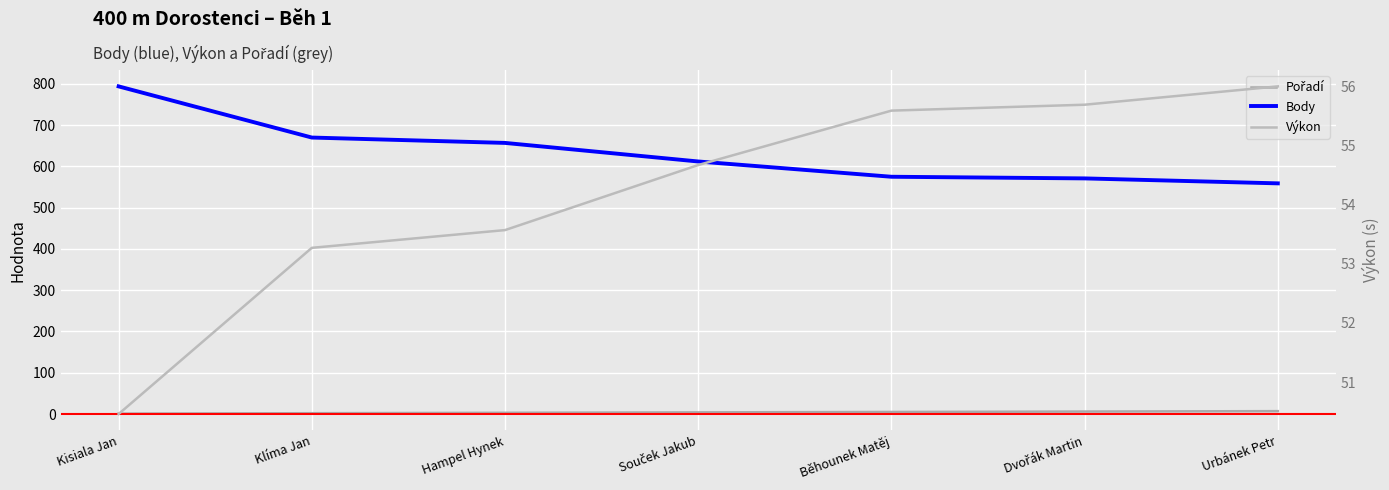

What value does the Pořadí series have at Klíma Jan?

2.0